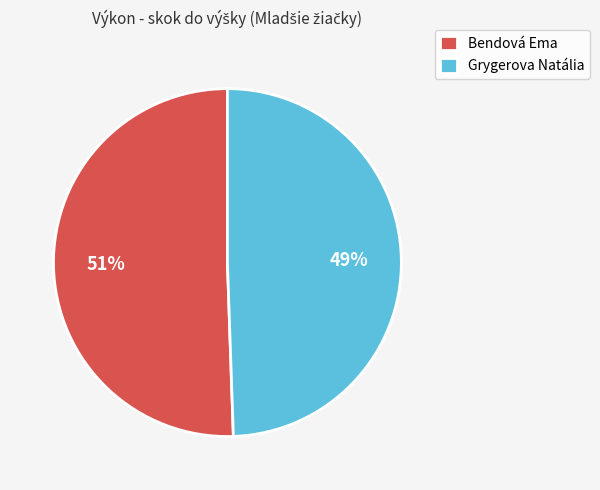

To the nearest percent, what portion does Grygerova Natália represent?

49%